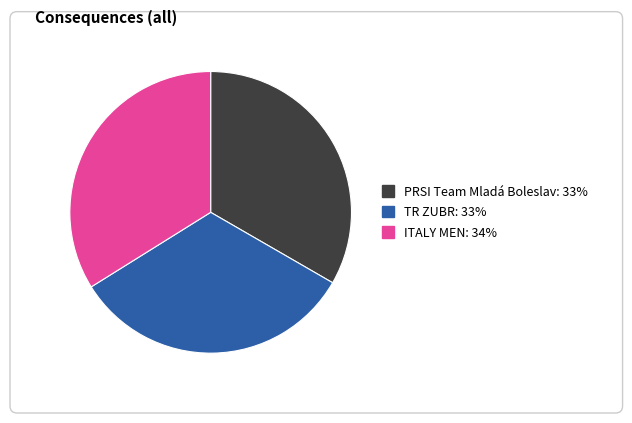

Which has a higher value, ITALY MEN: 34% or TR ZUBR: 33%?

ITALY MEN: 34%